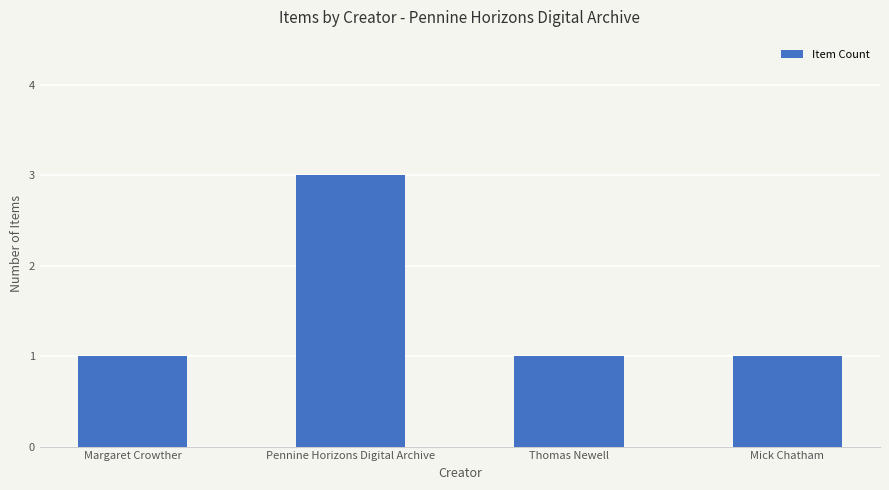

Is it true that the value at Margaret Crowther is 2?

False